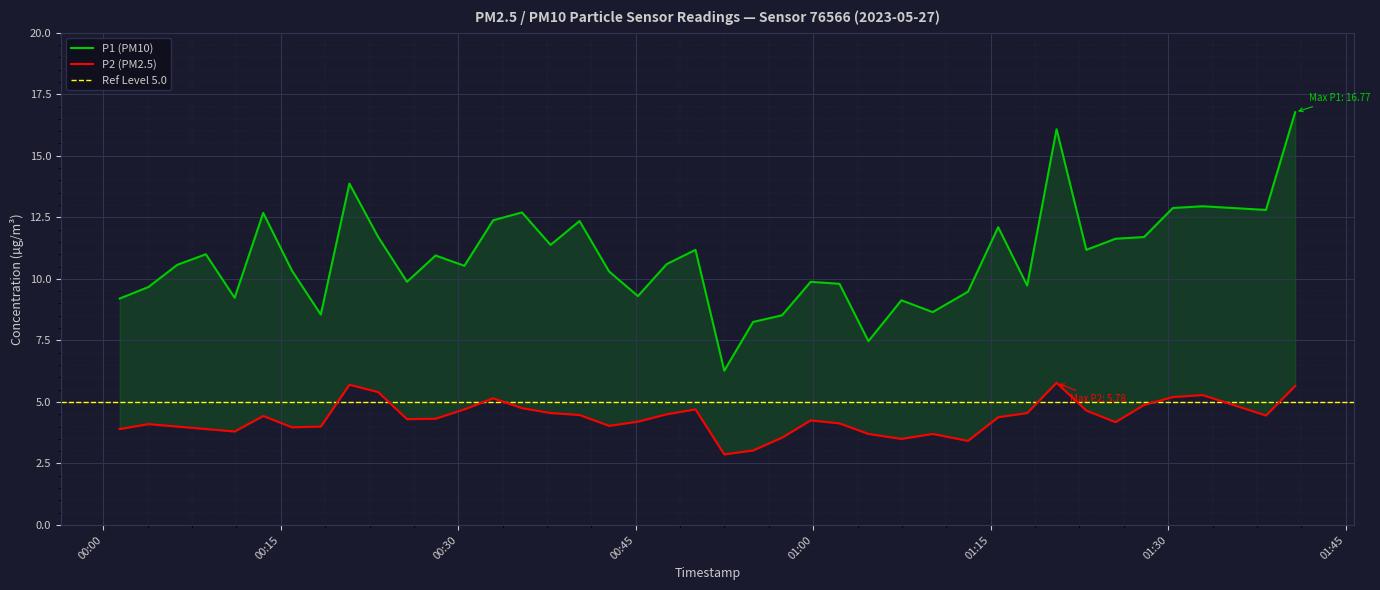

Which series has the largest total across all categories?

P1